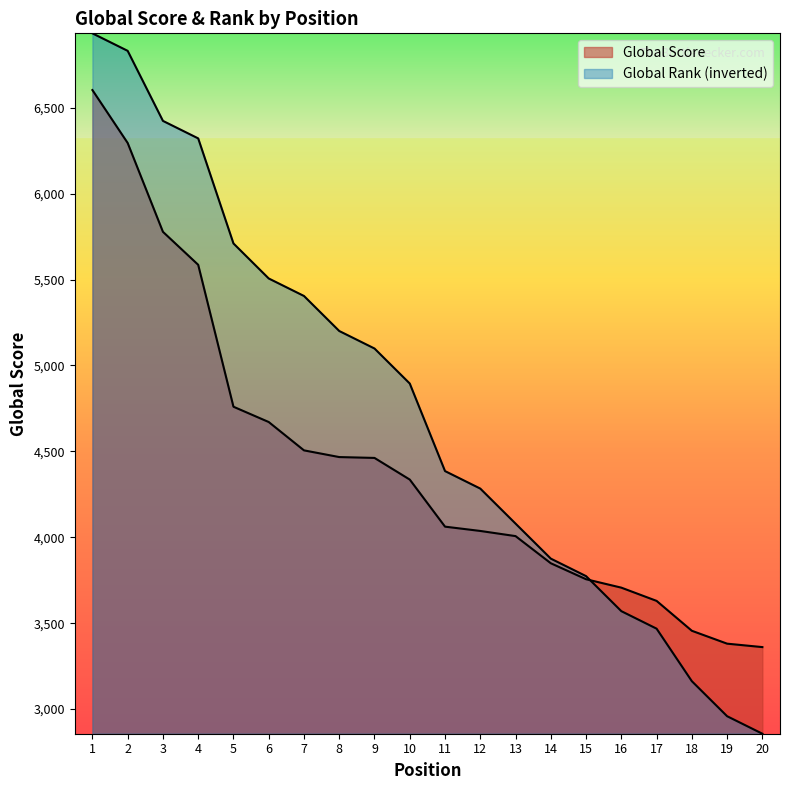

Between which two adjacent categories do Global Rank and Global Score first intersect?

15 and 16